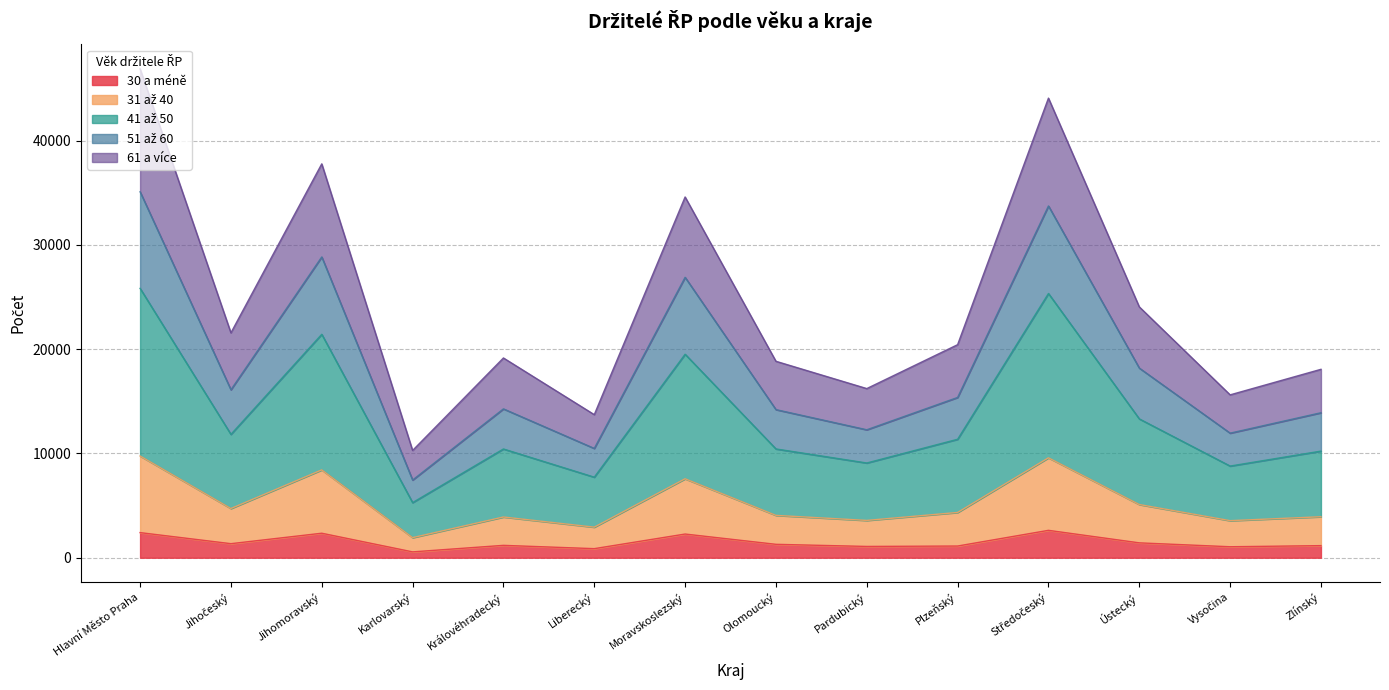

What is the highest value of the 30 a méně series?

2627